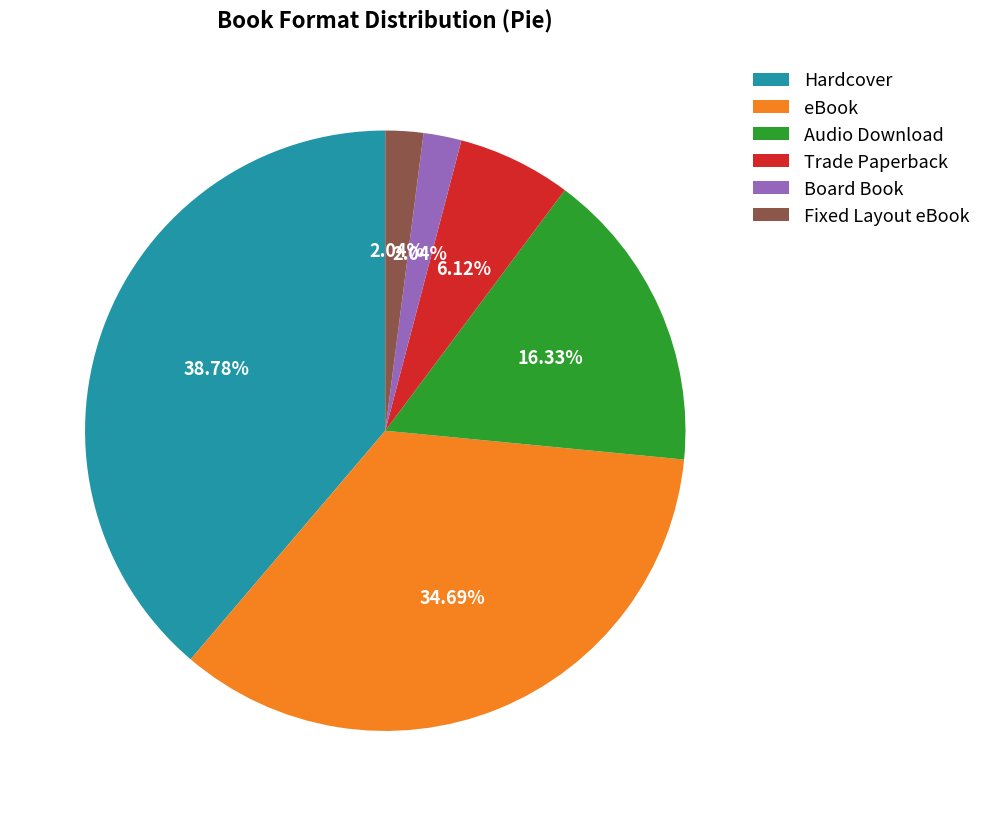

How many segments does this pie chart have?

6